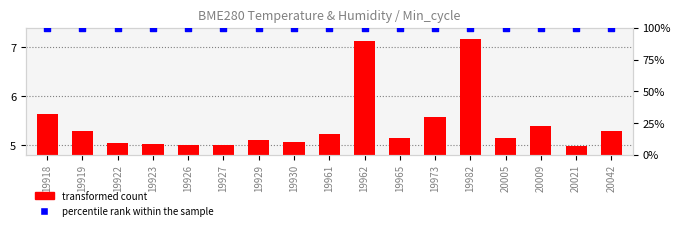

Which series has the largest total across all categories?

percentile rank within the sample